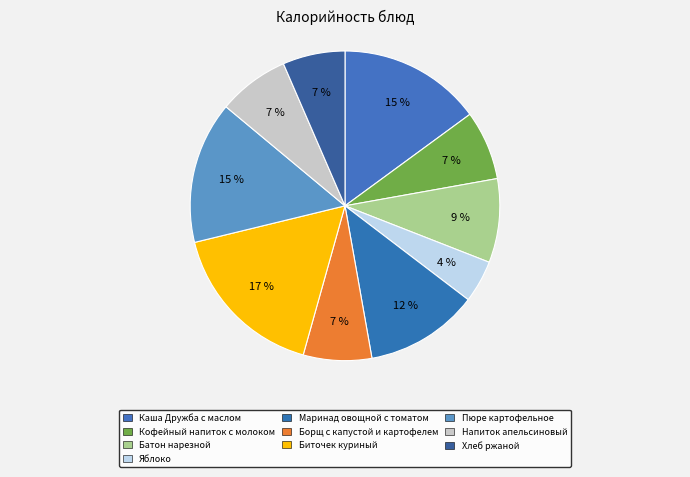

How many slices are in this pie chart?

10